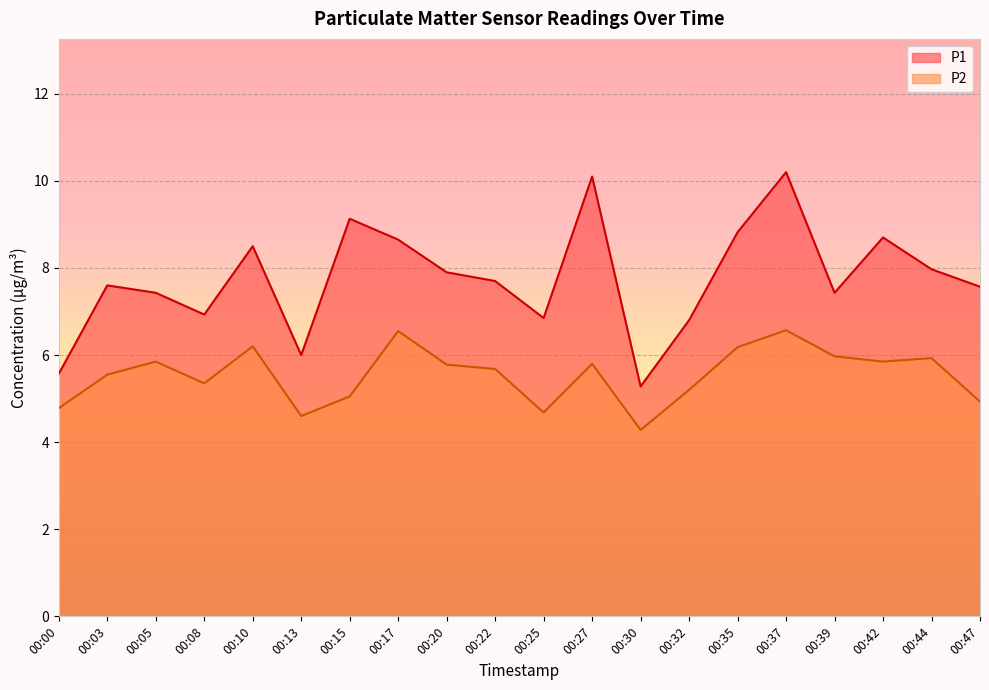

How many values in the P2 series exceed 5?

15